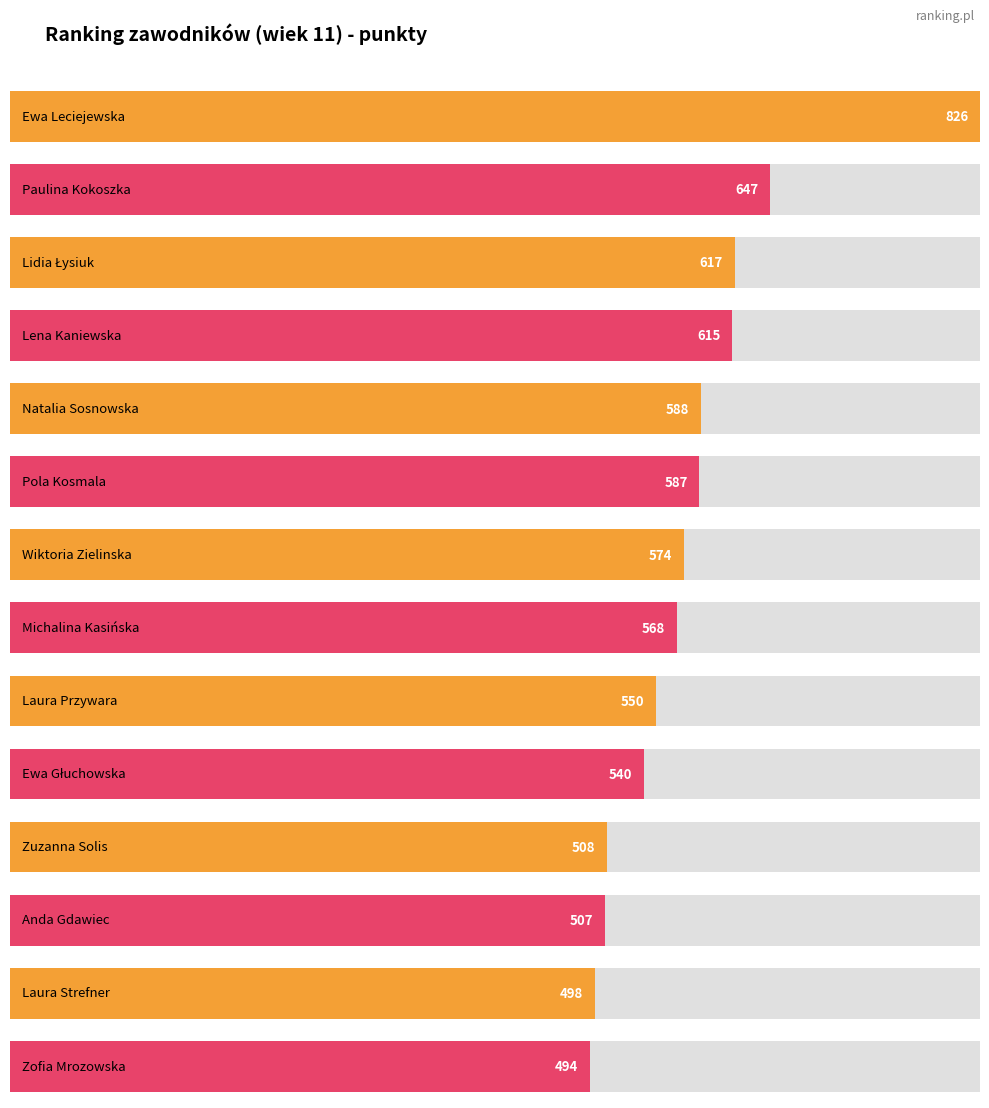

Where does the data first go above 574?

Ewa Leciejewska